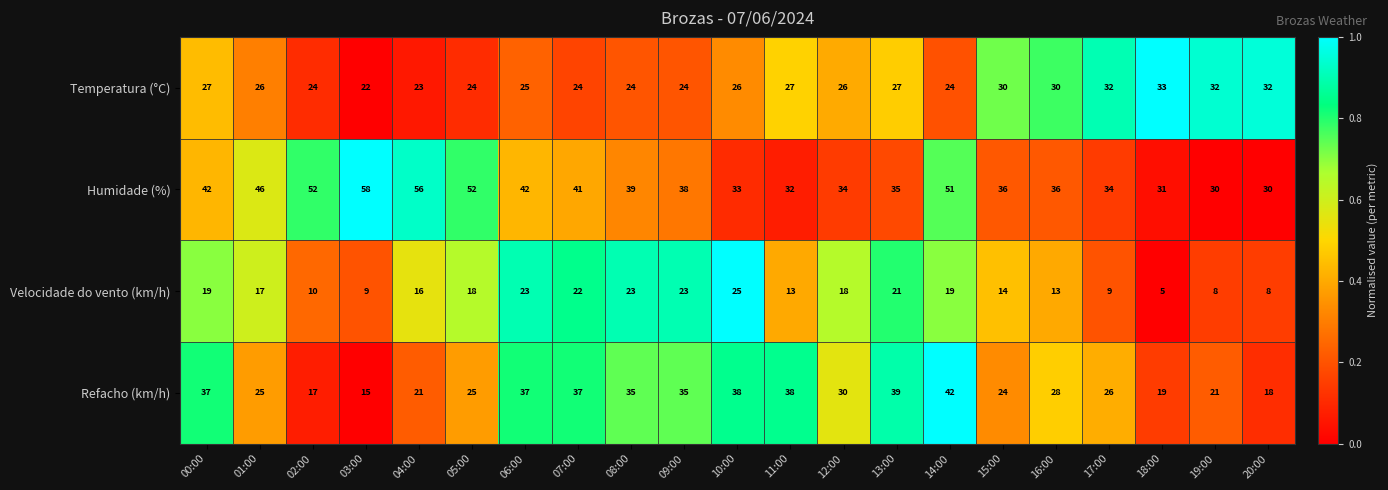

What is the sum of all Humidade (%) values?

848